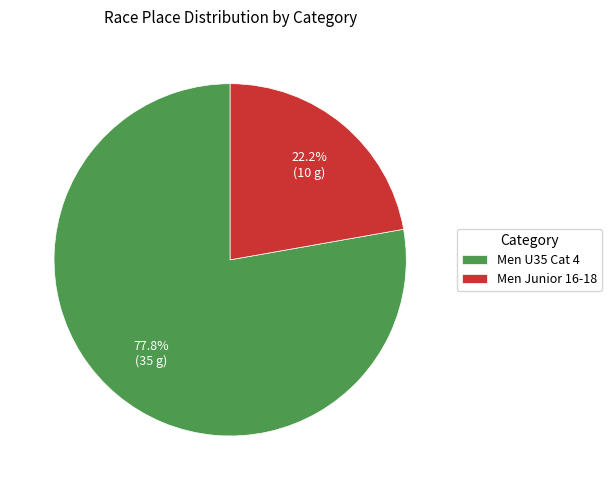

To the nearest percent, what percentage of the pie is Men U35 Cat 4?

78%